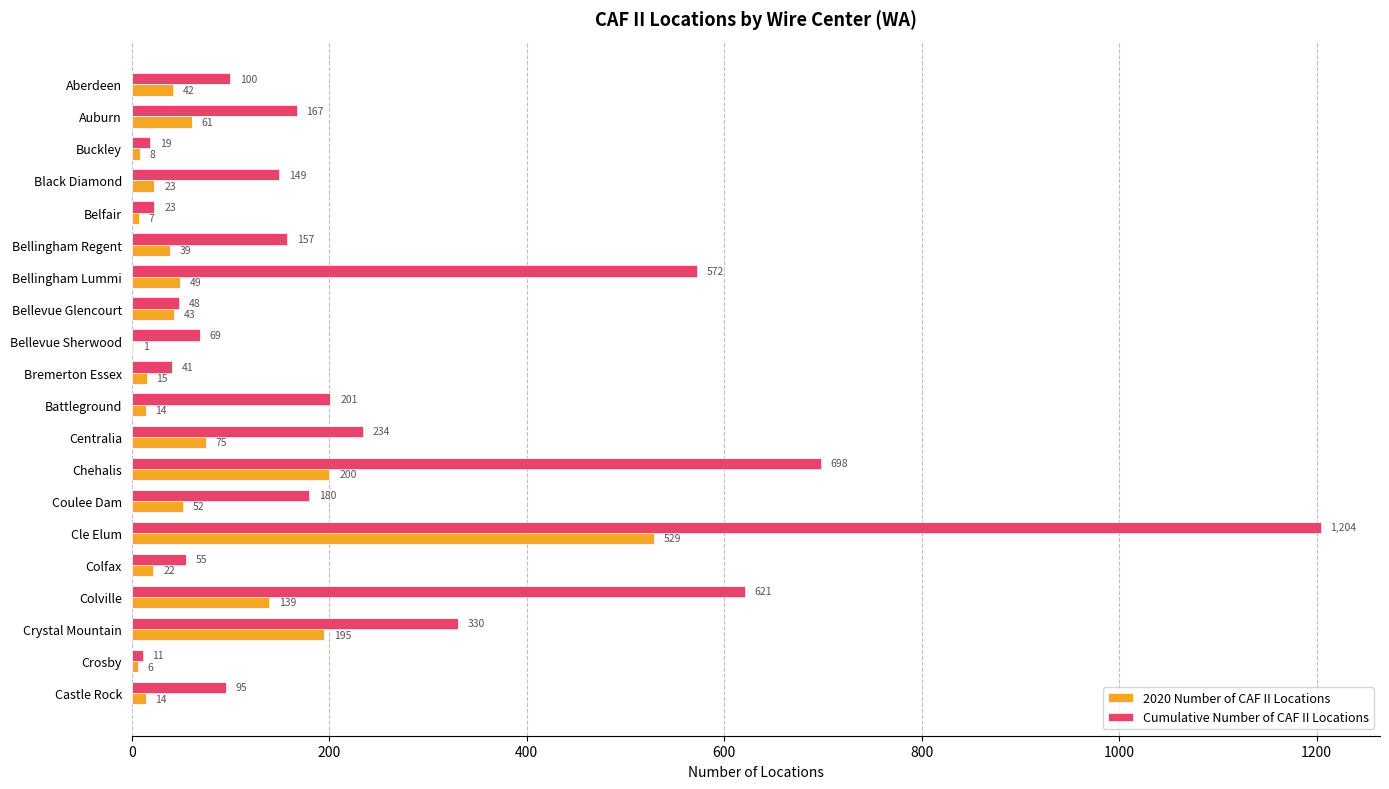

Between Centralia and Cle Elum, which series saw the biggest shift?

Cumulative Number of CAF II Locations